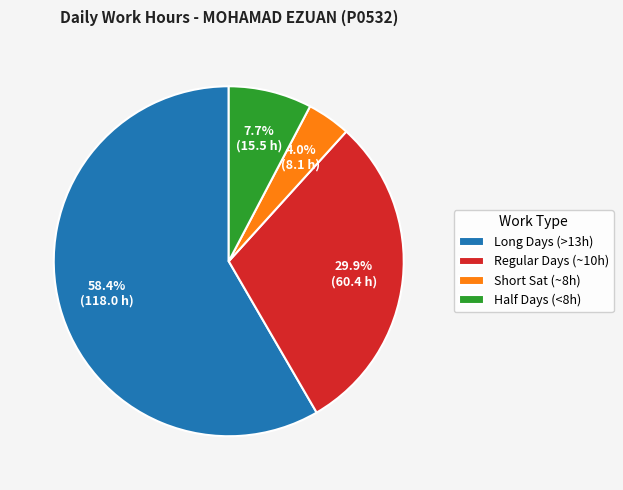

Which has a higher value, Long Days (>13h) or Regular Days (~10h)?

Long Days (>13h)